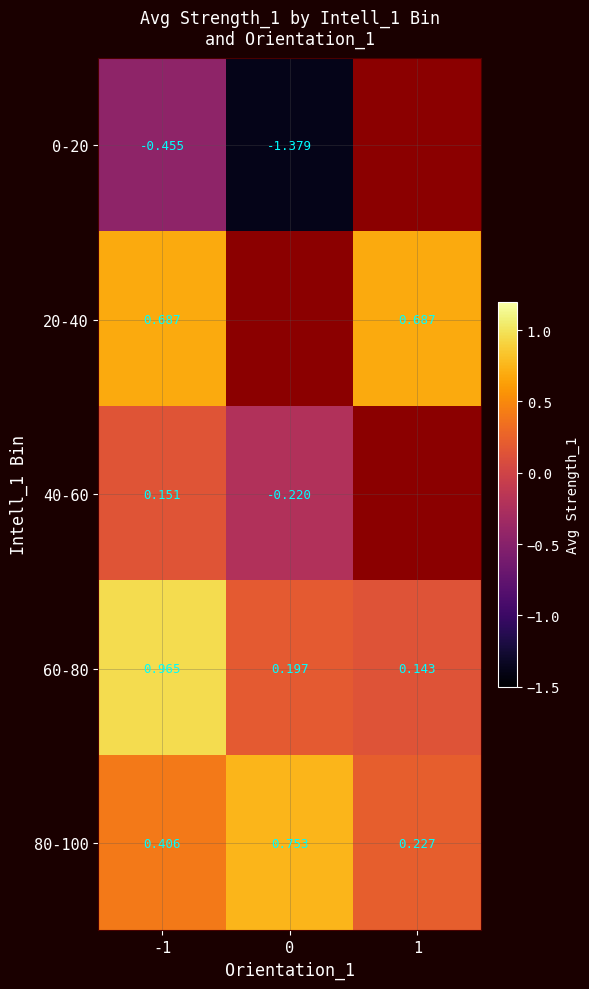

What is the spread (max minus min) of values at 0?

2.1